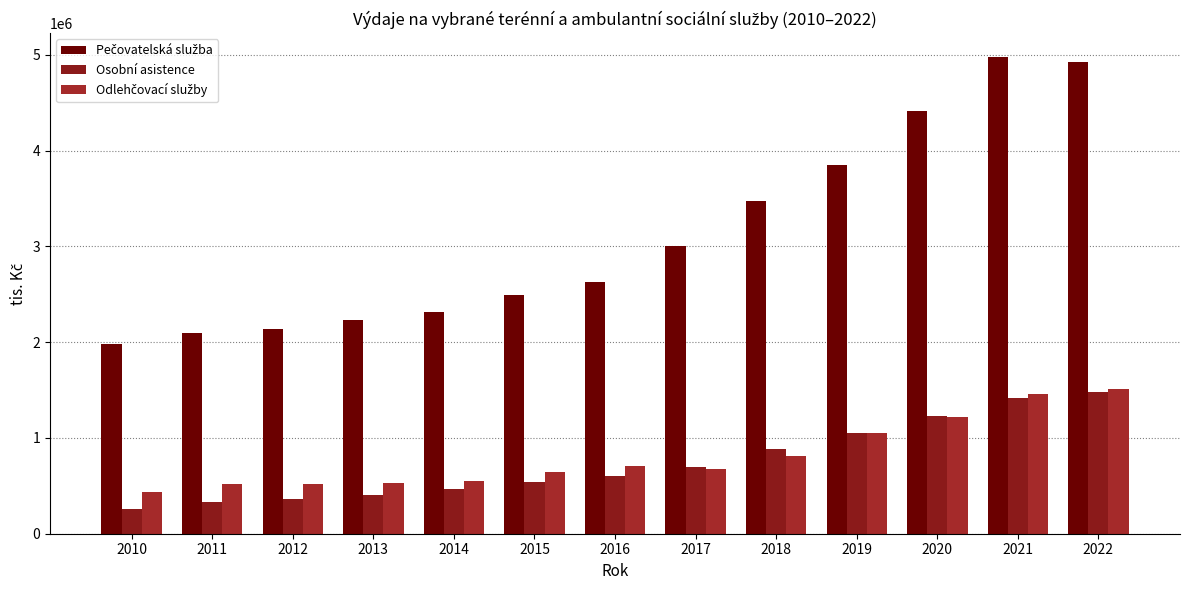

Which category has the highest value in the Osobní asistence series?

2022